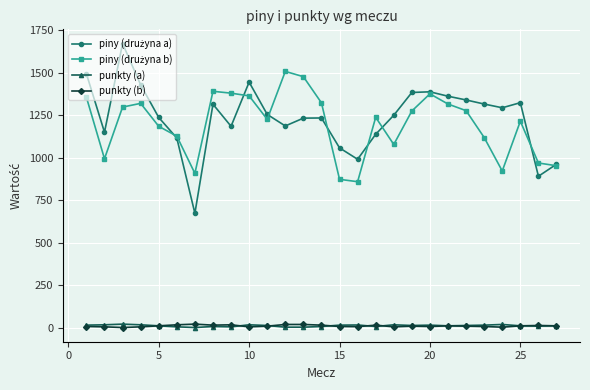

What is the maximum value shown in the chart?

1671